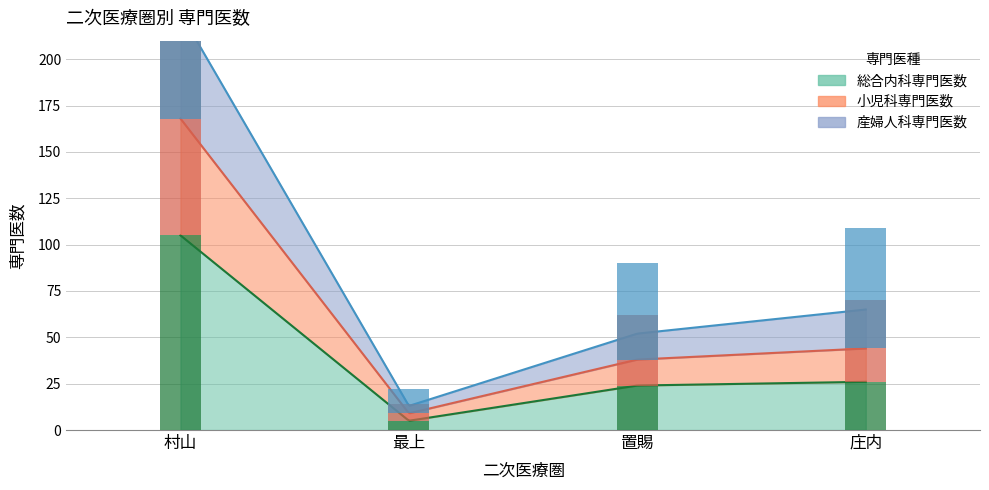

What is the difference between the 総合内科専門医数 values at 最上 and 庄内?

21